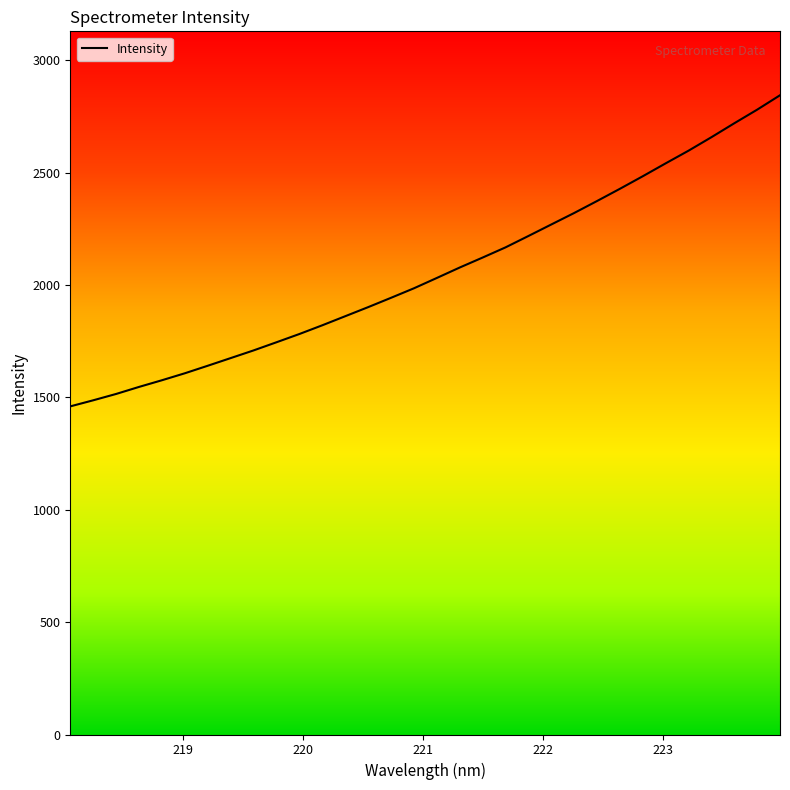

What is the maximum value shown in the chart?

2844.7